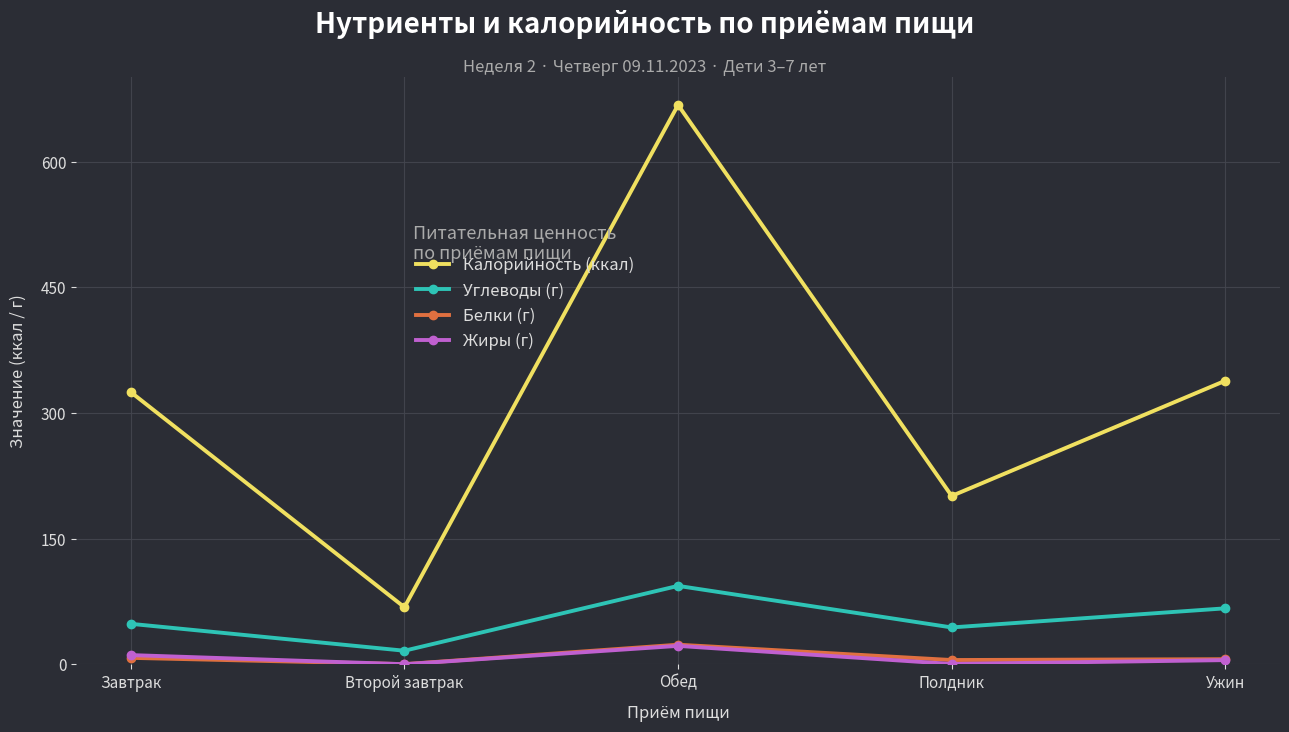

What is the difference between the Калорийность (ккал) values at Ужин and Полдник?

137.5